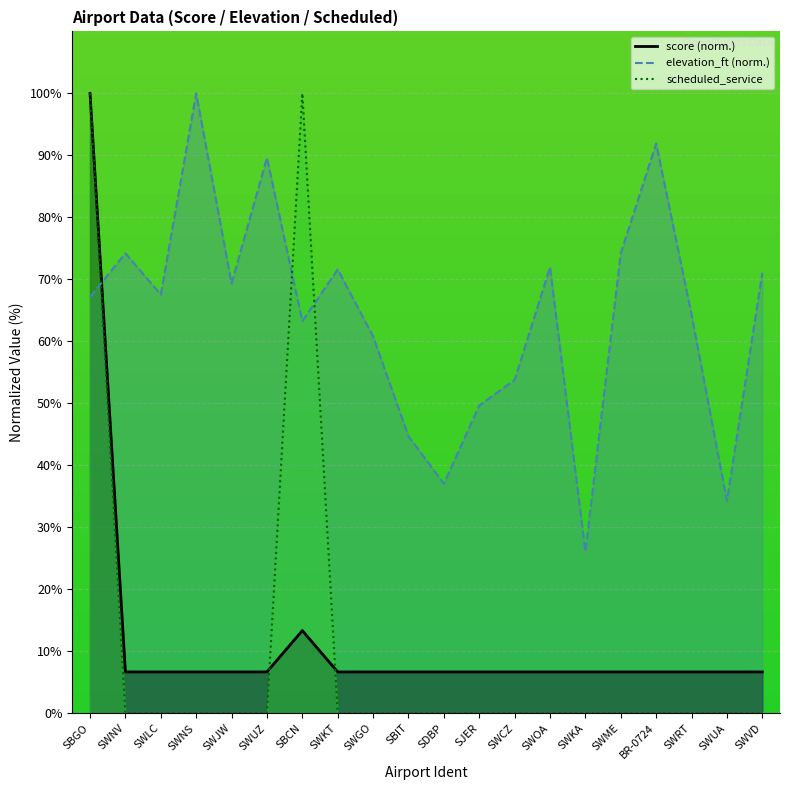

Which series has the widest spread of values?

scheduled_service_line